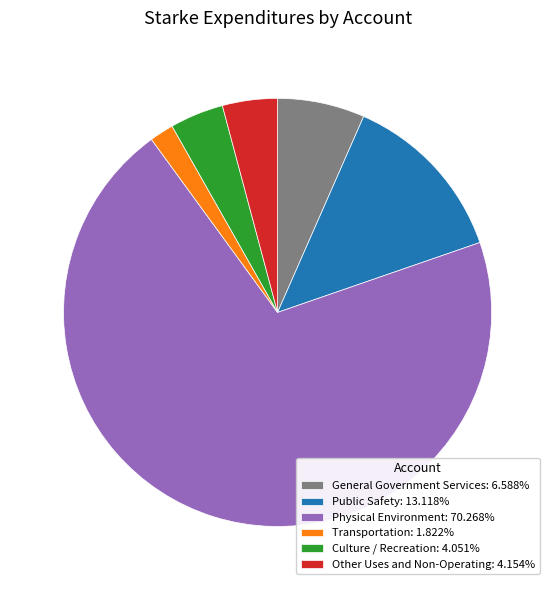

What is the ratio of the value at General Government Services: 6.588% to the value at Other Uses and Non-Operating: 4.154%?

1.6